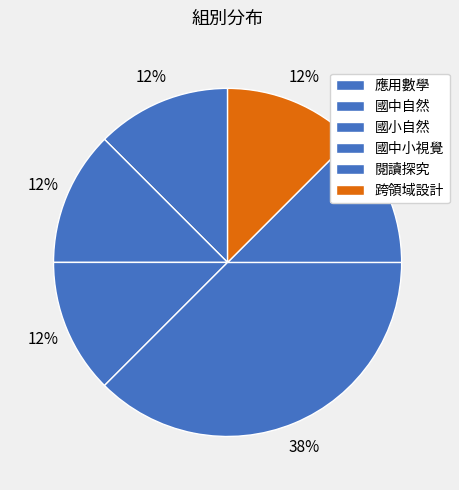

Which has a higher value, 應用數學 or 跨領域設計?

應用數學